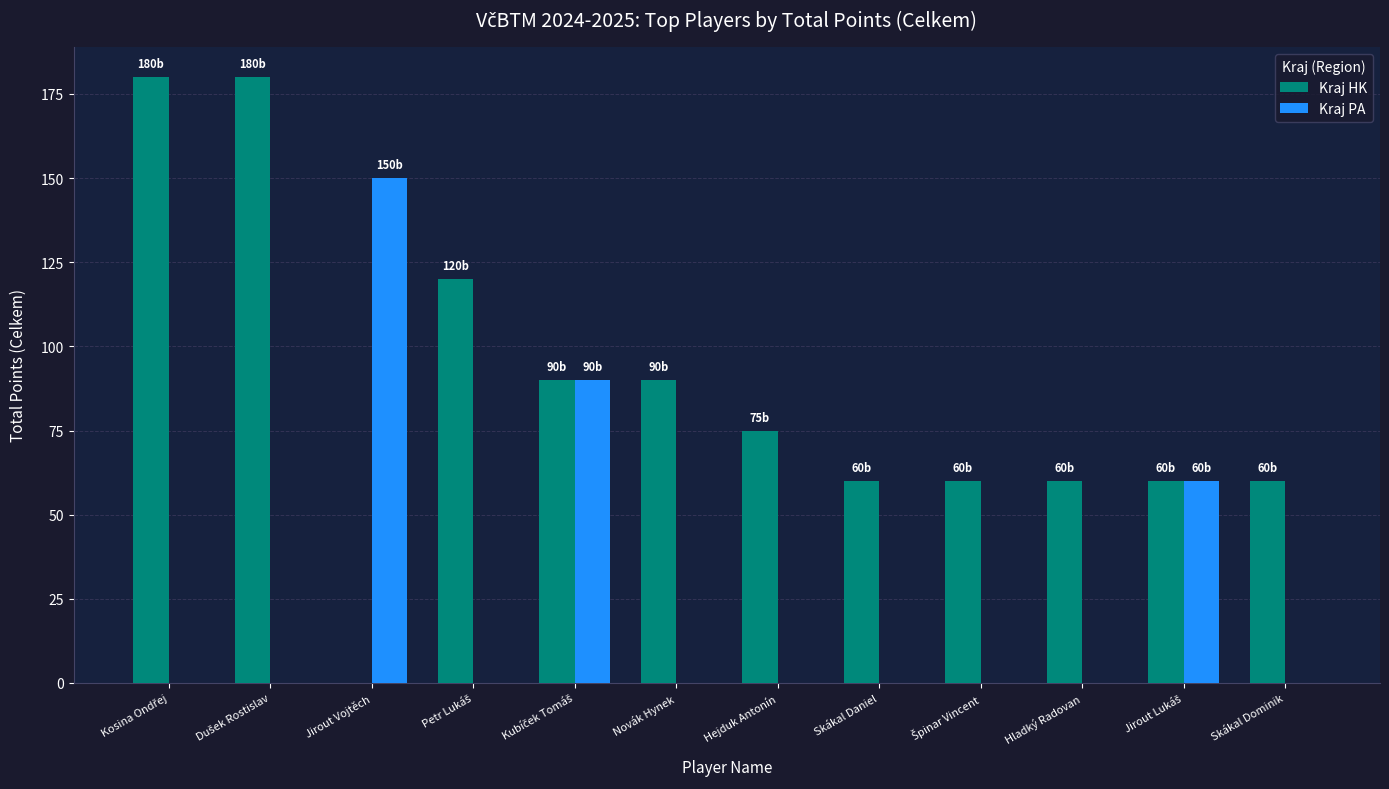

What is the sum of all Kraj PA values?

300